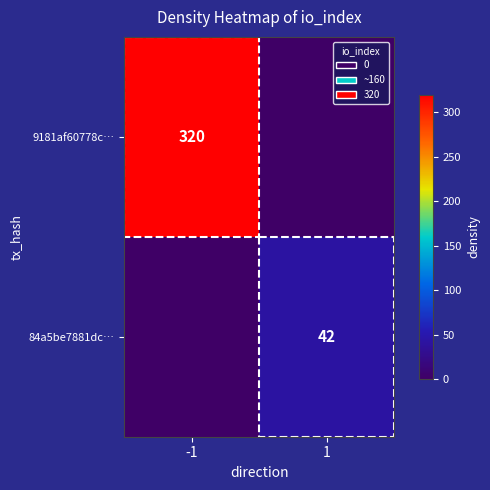

The 84a5be7881dc… series shows 56 at 1. True or false?

False